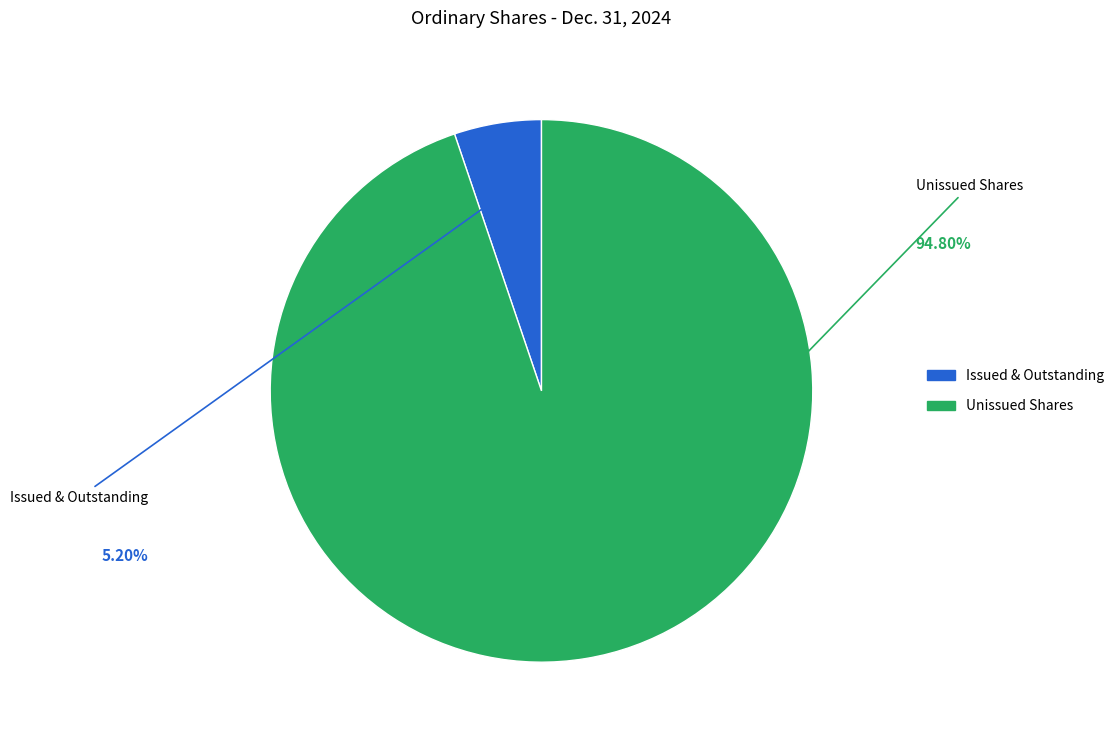

Does any single category account for the majority?

Yes